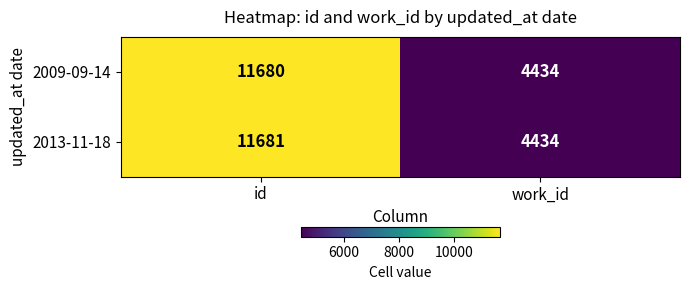

Is it true that 2009-09-14 equals 4434 at work_id?

True